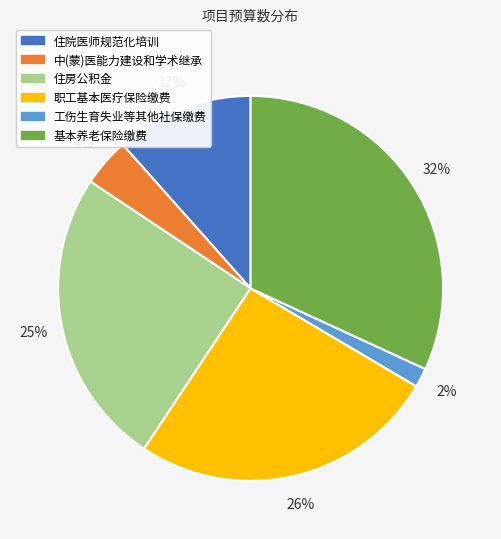

Does 工伤生育失业等其他社保缴费 account for over 50% of the chart?

No